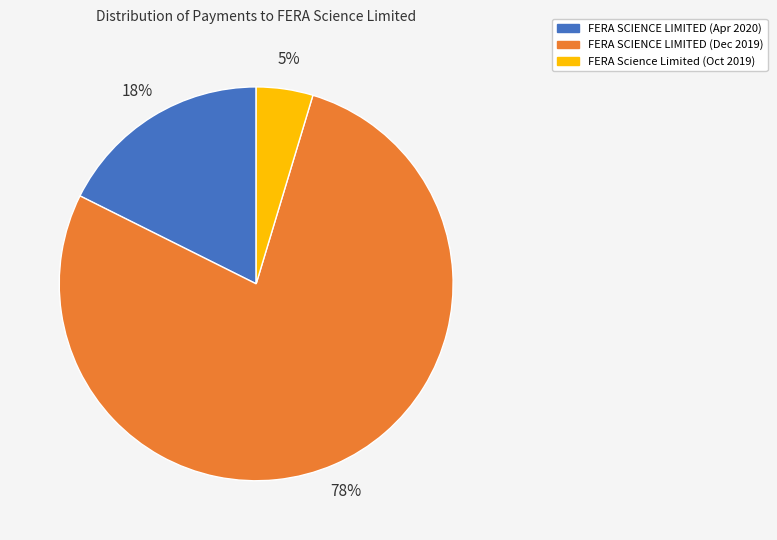

Which slice is the largest?

FERA SCIENCE LIMITED (Dec 2019)